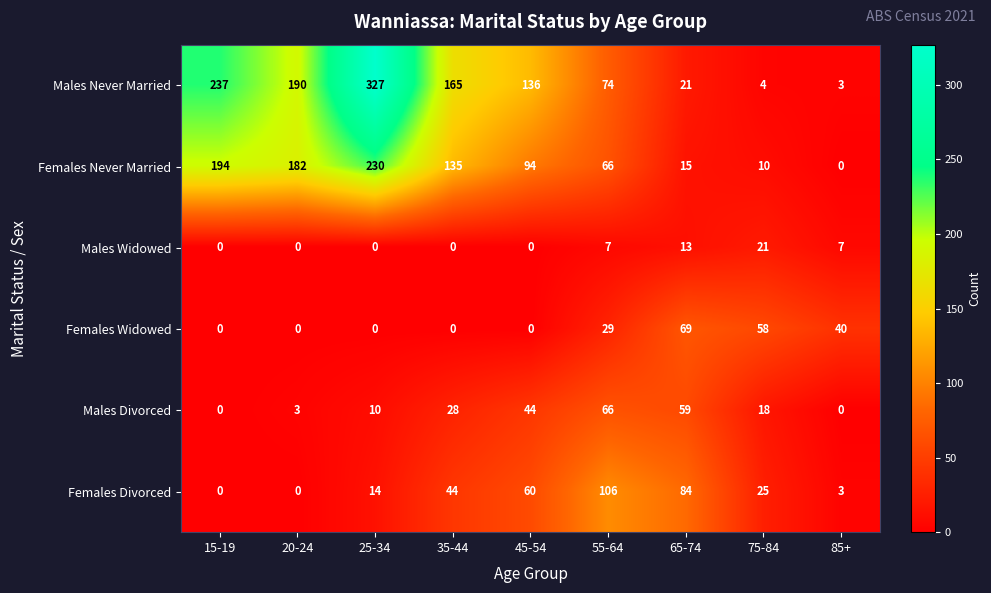

Which series has the largest total across all categories?

Males Never Married